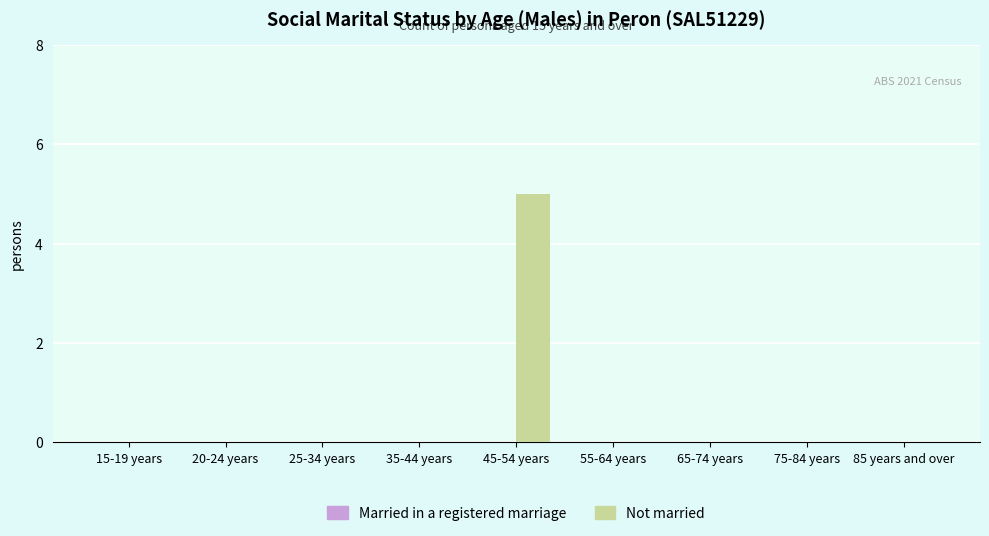

Reading left to right, list all the values displayed in this chart.

15-19 years=0	20-24 years=0	25-34 years=0	35-44 years=0	45-54 years=5	55-64 years=0	65-74 years=0	75-84 years=0	85 years and over=0